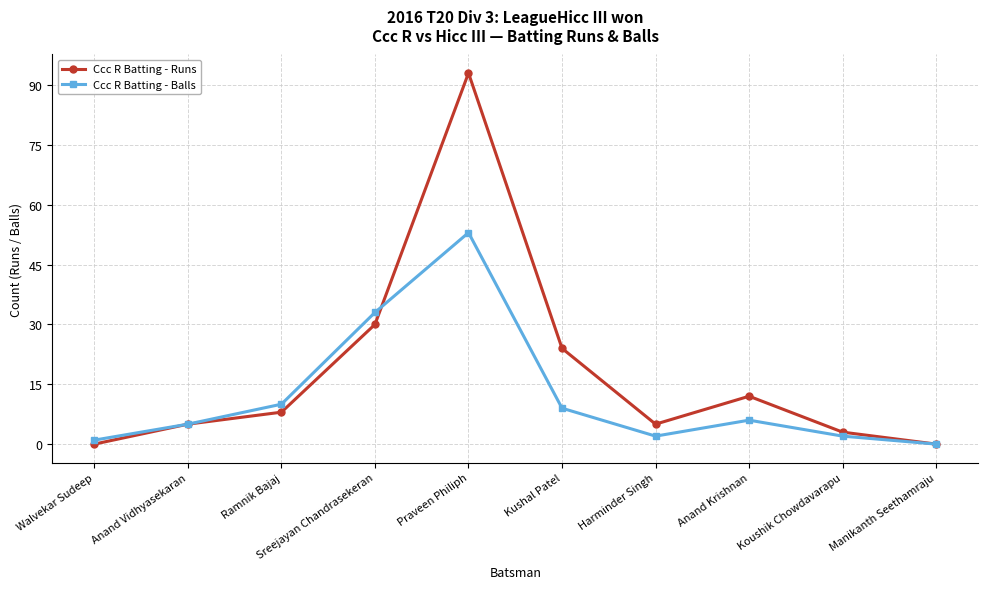

What are all the series names shown in the legend?

Ccc R Batting - Runs, Ccc R Batting - Balls